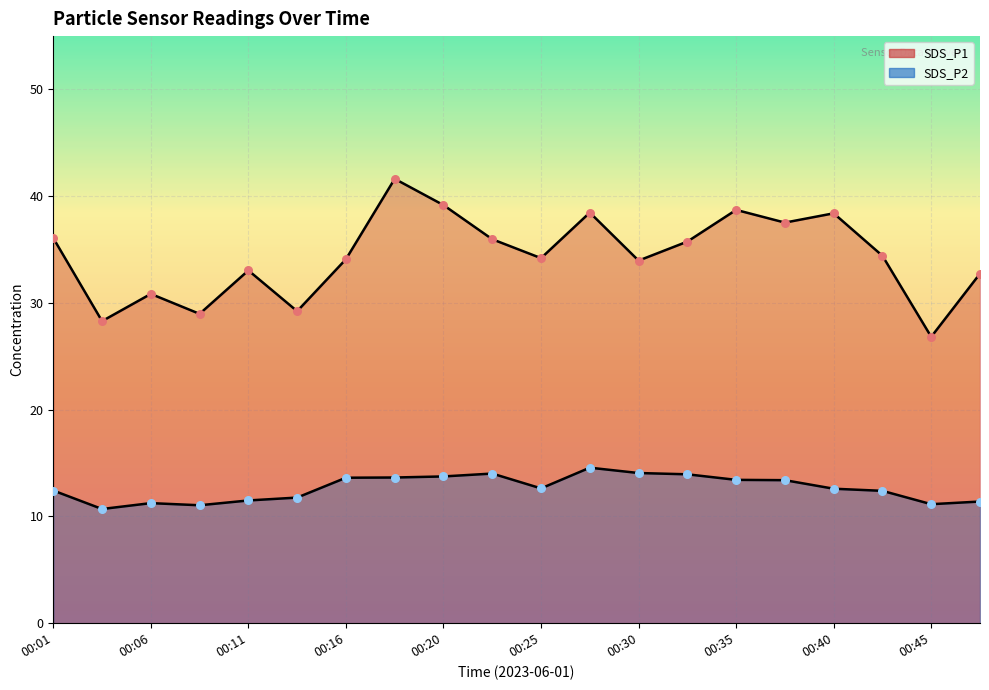

Which series has the widest spread of Y values?

SDS_P1